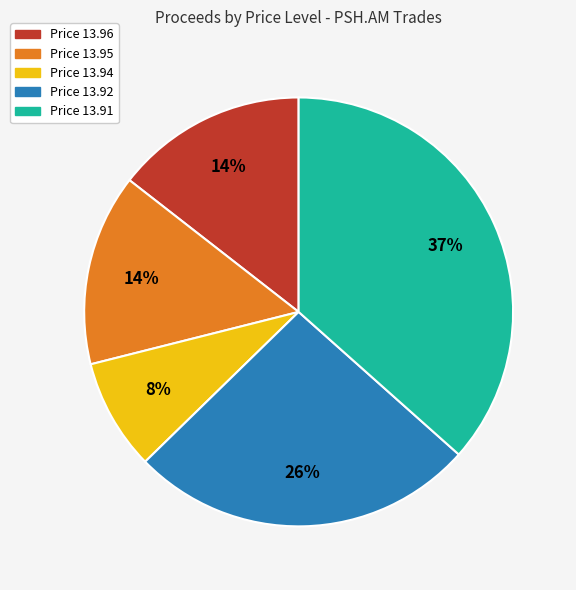

Combined, do Price 13.94 and Price 13.95 account for over 50%?

No